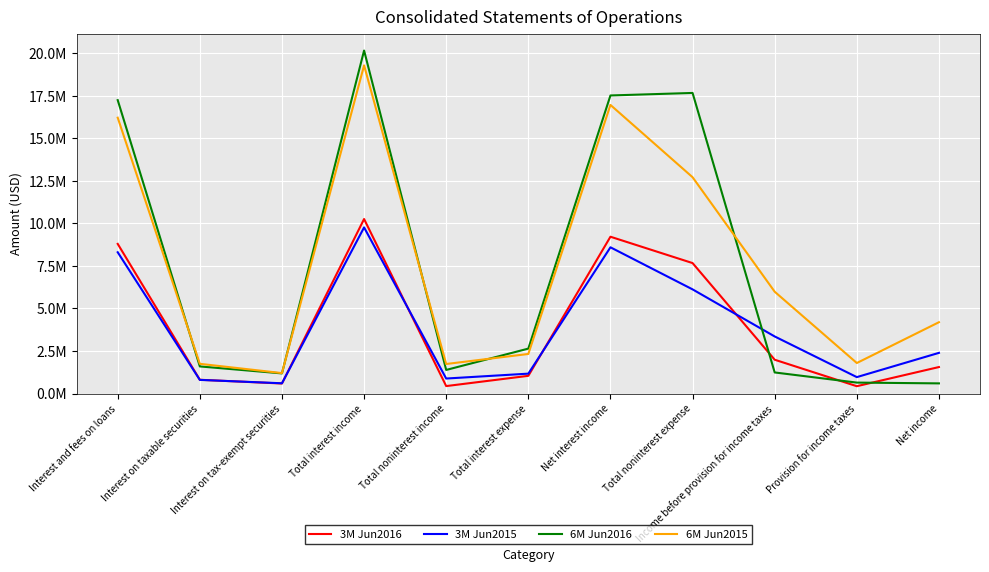

Does the chart display data point markers on the line(s)?

No